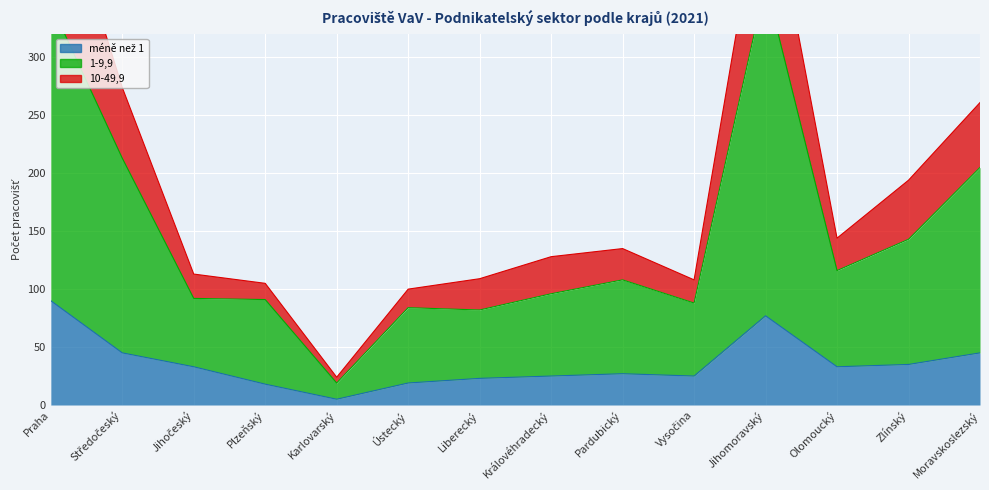

What are all the series names shown in the legend?

méně než 1, 1-9,9, 10-49,9